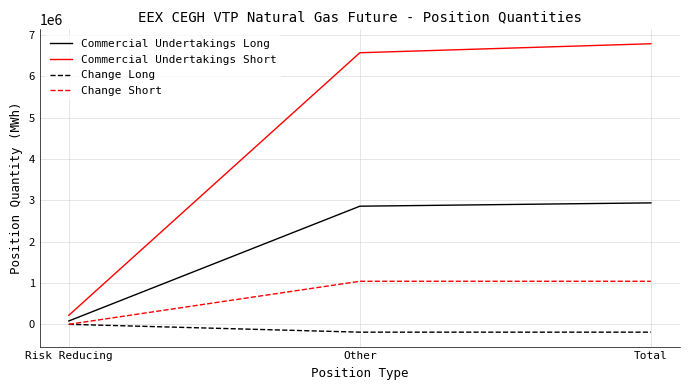

Reading left to right, extract all data points from this chart.

Commercial Undertakings Long: Risk Reducing=80562	Other=2857353	Total=2937915
Commercial Undertakings Short: Risk Reducing=217348	Other=6569959	Total=6787307
Change Long: Risk Reducing=0	Other=-189857	Total=-189857
Change Short: Risk Reducing=0	Other=1041152	Total=1041152